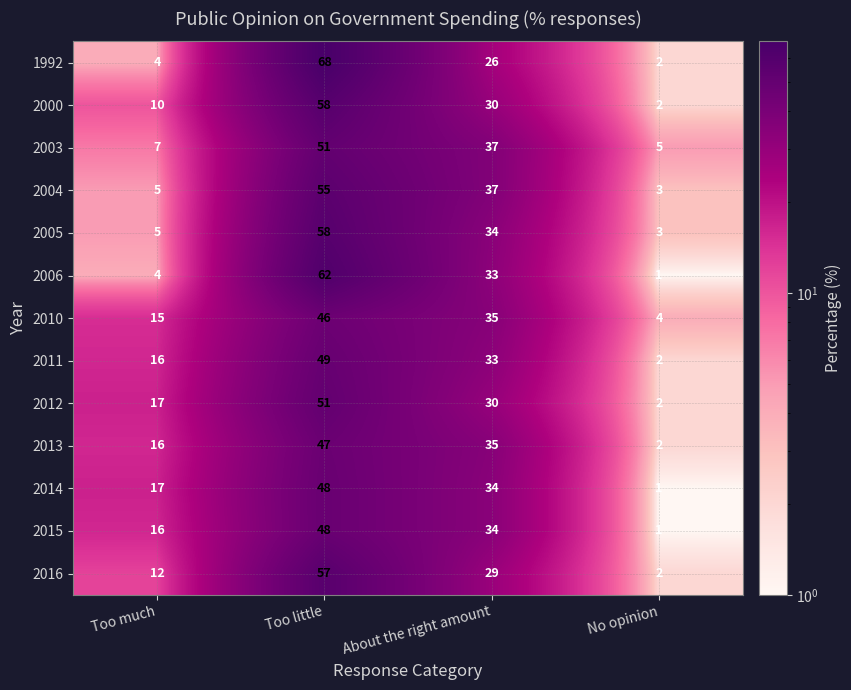

Count the number of data series in this chart.

13